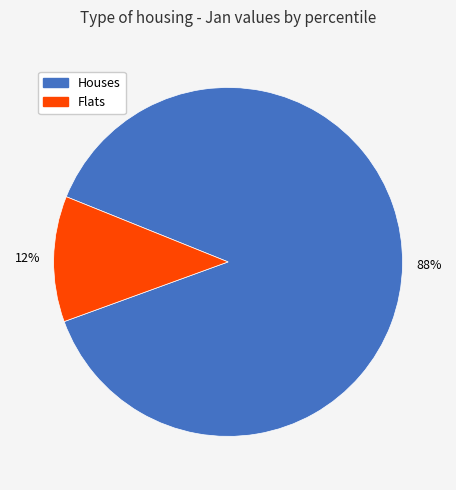

Is there a majority slice in this chart?

Yes